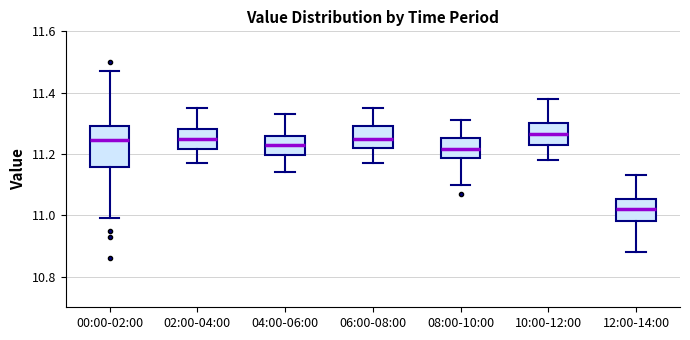

Which box has the lowest median line?

12:00-14:00